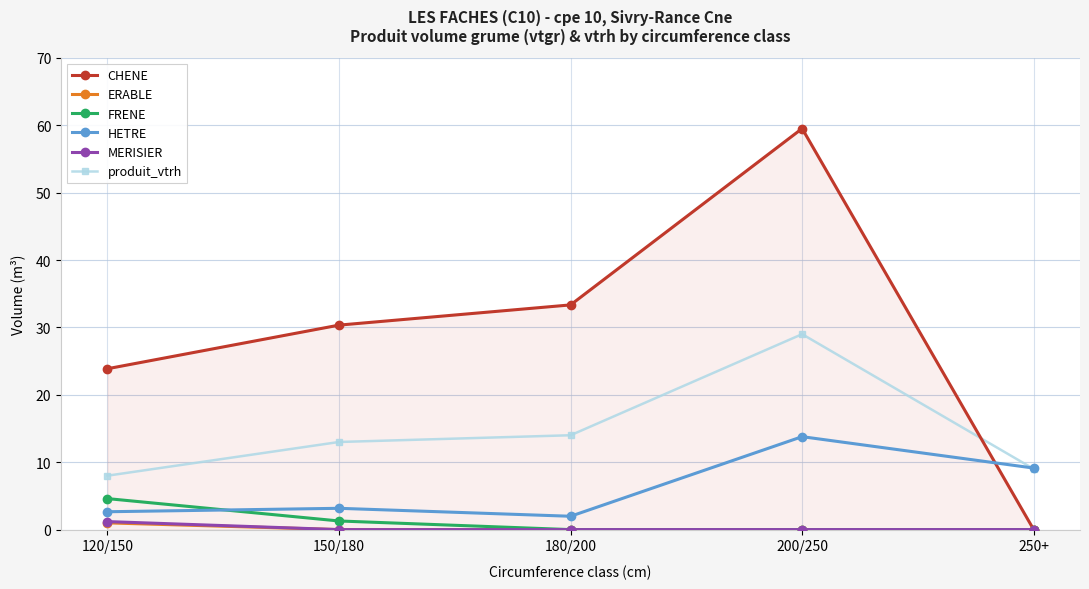

What is the sum of the MERISIER values at 120/150 and 250+?

1.2